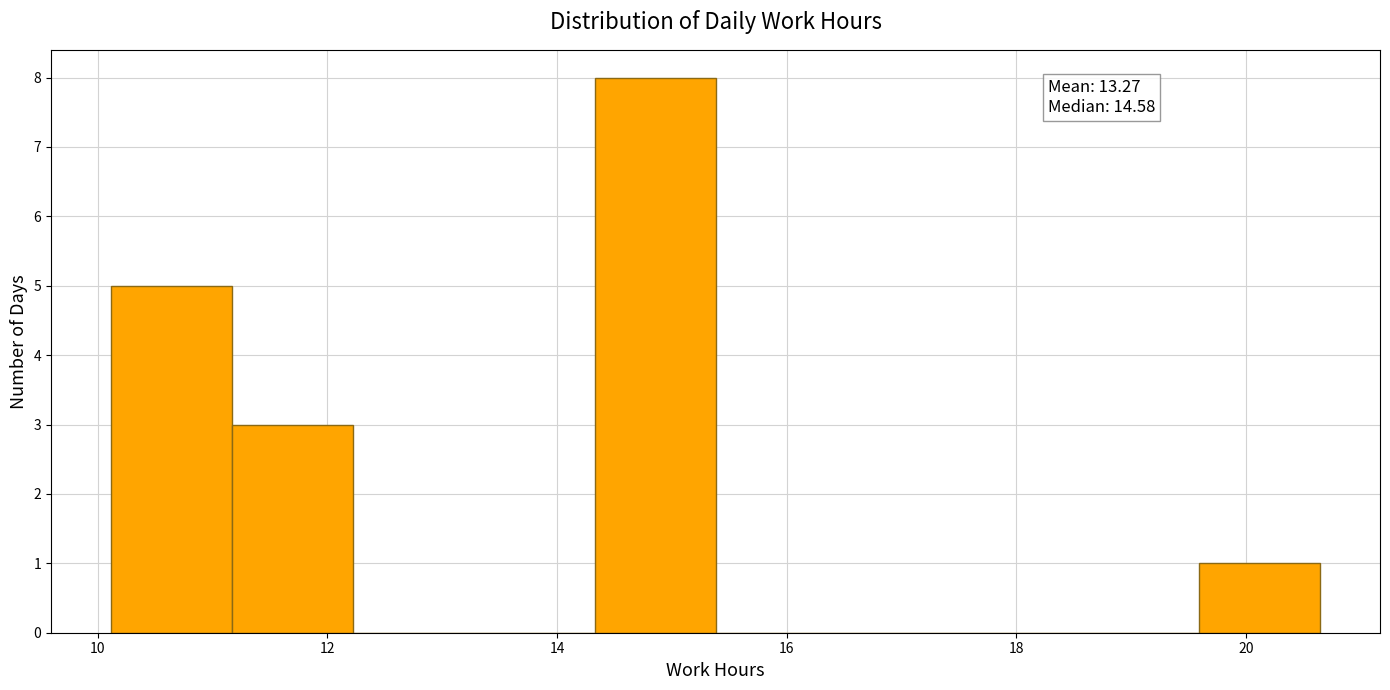

Over which range of the x-axis is the bar tallest?

14.4 to 15.4